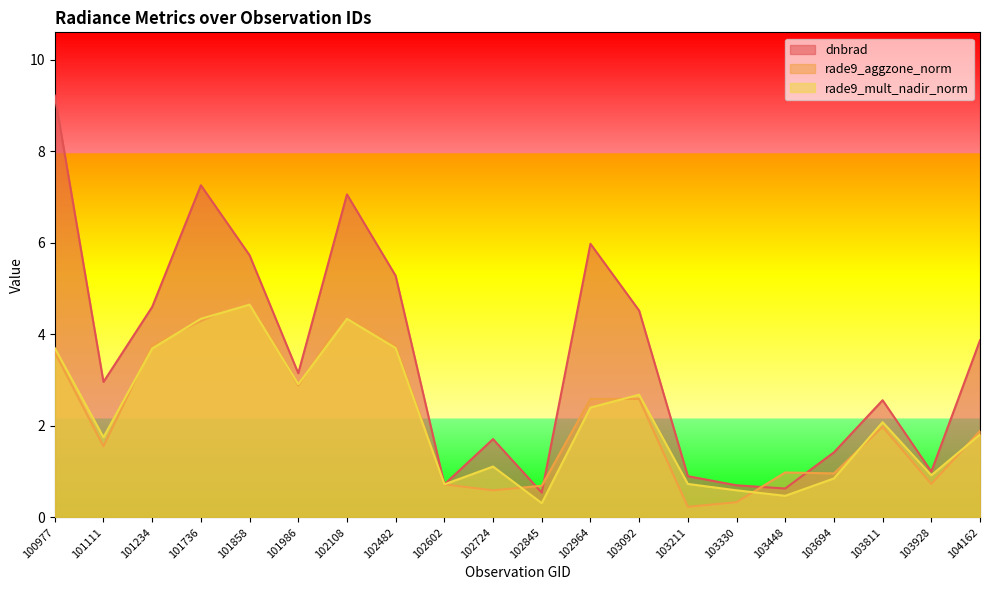

Rank the categories by rade9_mult_nadir_norm value from highest to lowest.

101858, 101736, 102108, 100977, 102482, 101234, 101986, 103092, 102964, 103811, 104162, 101111, 102724, 103928, 103694, 103211, 102602, 103330, 103448, 102845